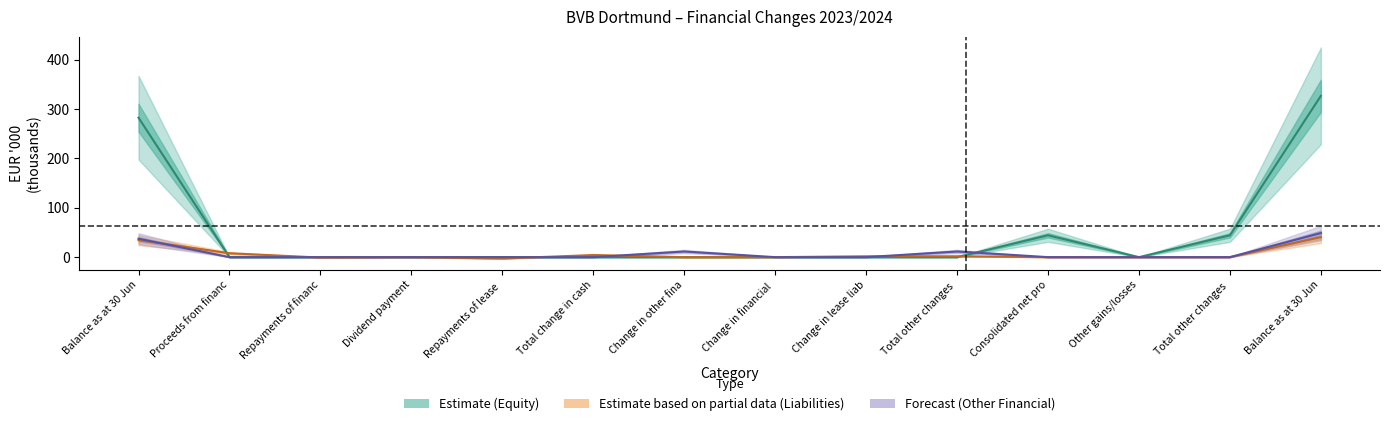

Is it true that Subscribed capital equals 0.0 at Dividend payment?

True